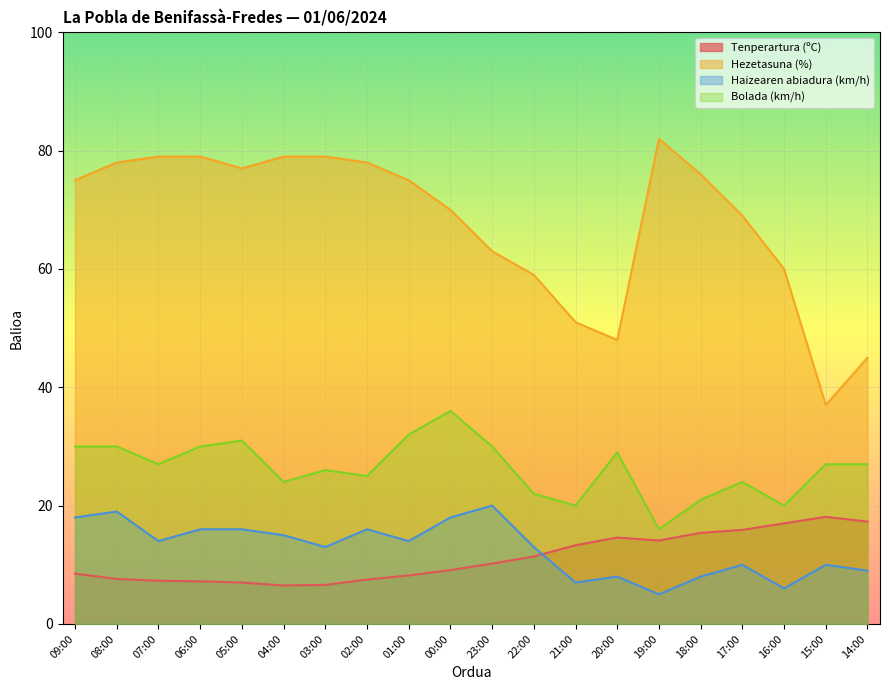

What is the difference between the maximum and minimum values in the Haizearen abiadura (km/h) series?

15.0